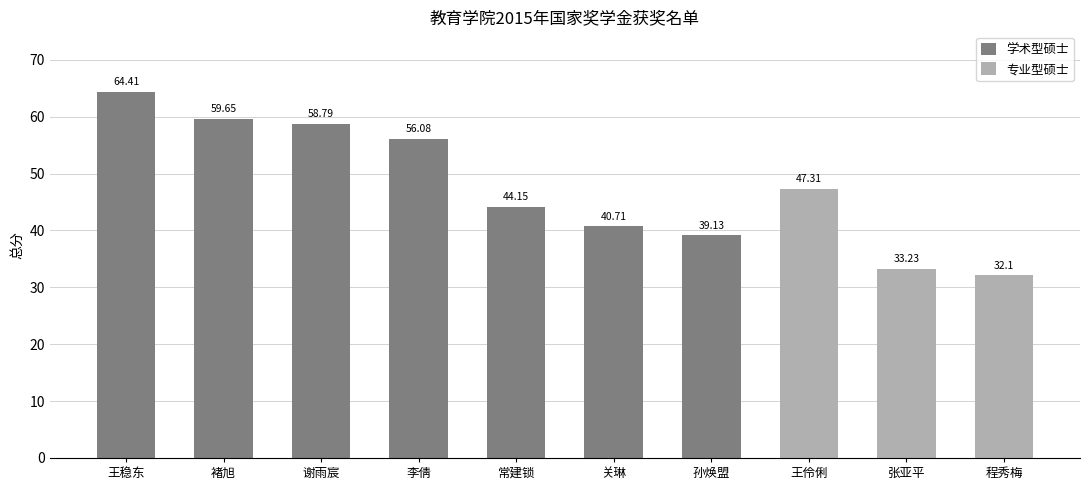

What is the label of the 2nd bar from the right?

关琳